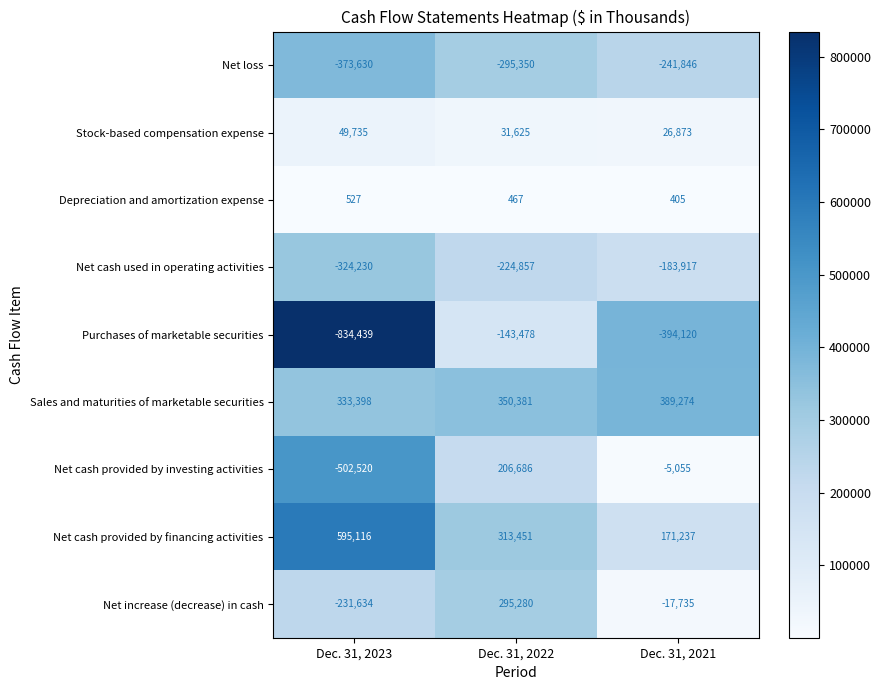

At Dec. 31, 2021, list the series in order from largest to smallest.

Sales and maturities of marketable securities, Net cash provided by financing activities, Stock-based compensation expense, Depreciation and amortization expense, Net cash provided by investing activities, Net increase (decrease) in cash, Net cash used in operating activities, Net loss, Purchases of marketable securities